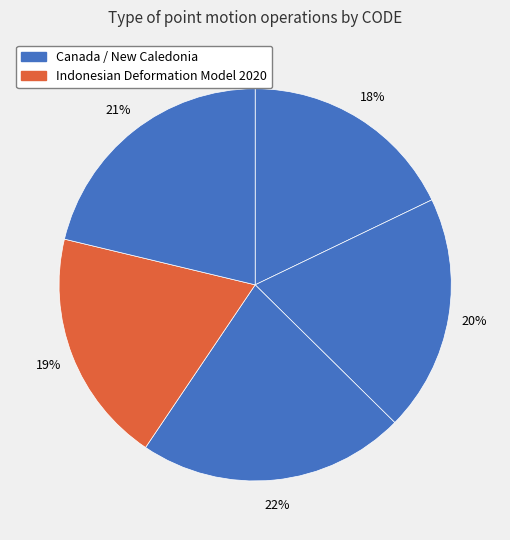

How many segments does this pie chart have?

5